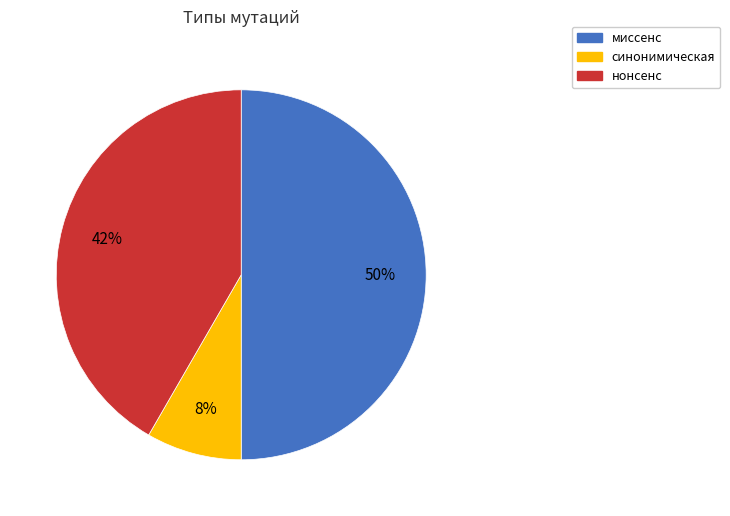

Which slice is the smallest?

синонимическая